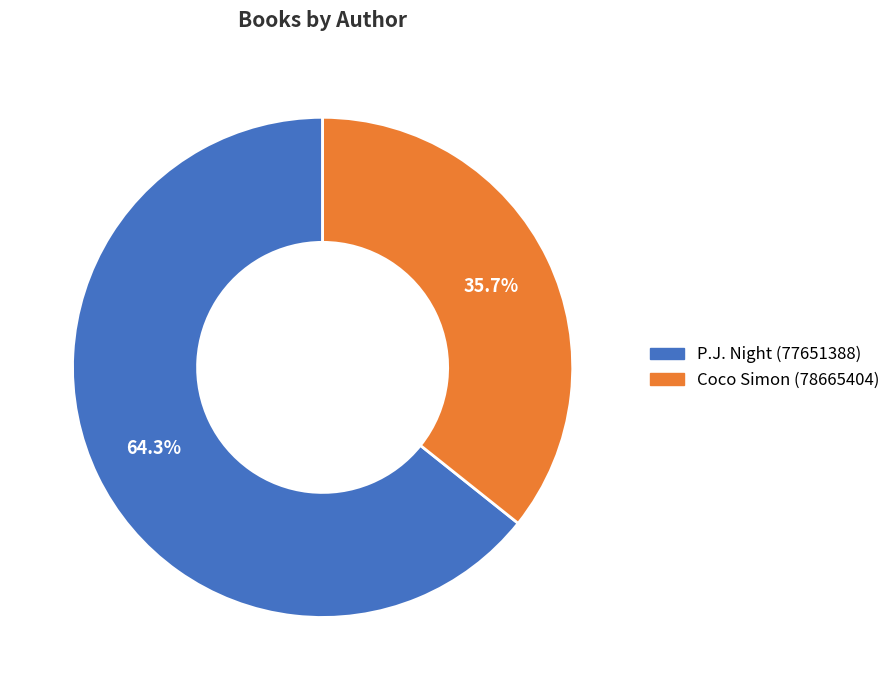

To the nearest percent, what is the combined percentage of Coco Simon (78665404) and P.J. Night (77651388)?

100%